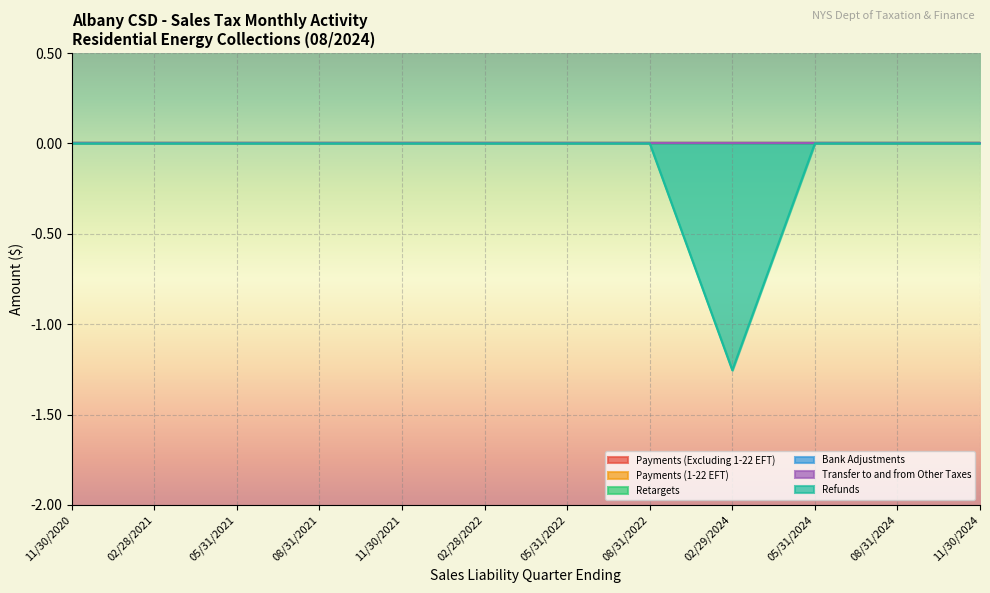

What is the average value of the Refunds series?

-0.1